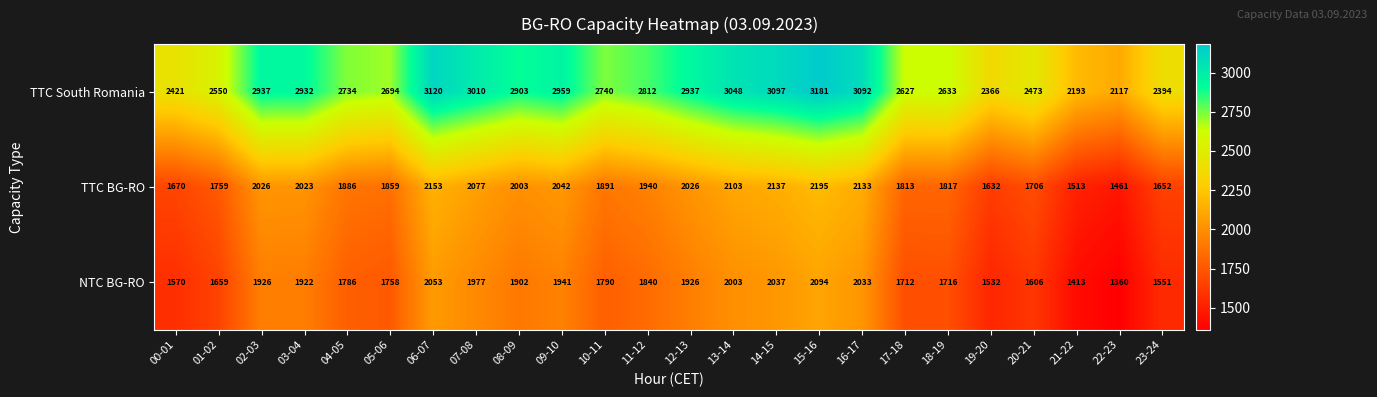

Which series has the largest range (max minus min)?

TTC South Romania